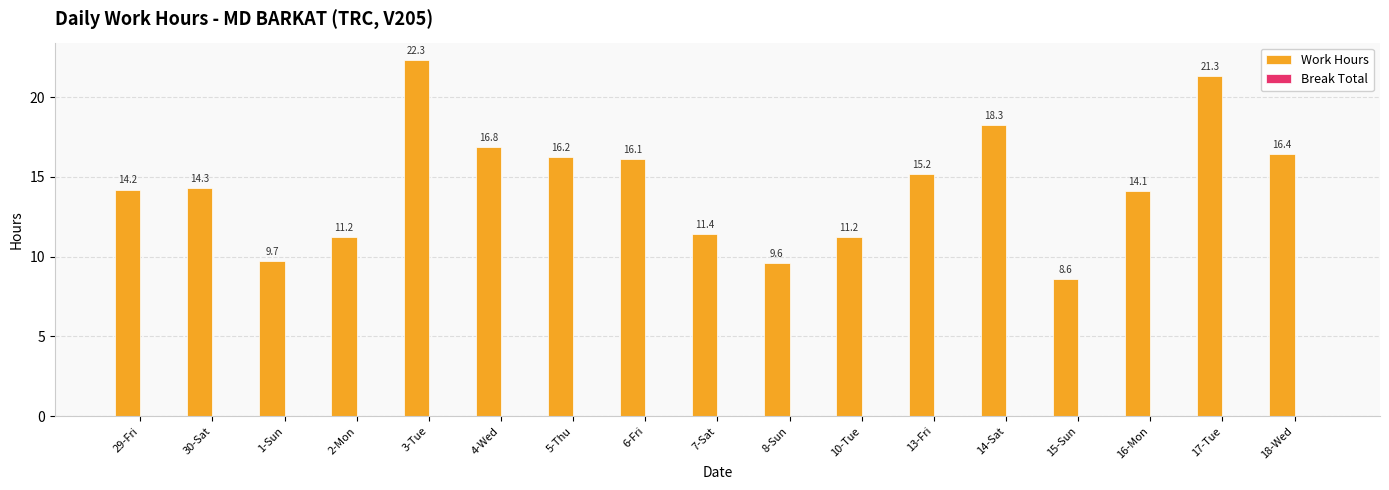

What is the label of the 14th bar from the left?

15-Sun